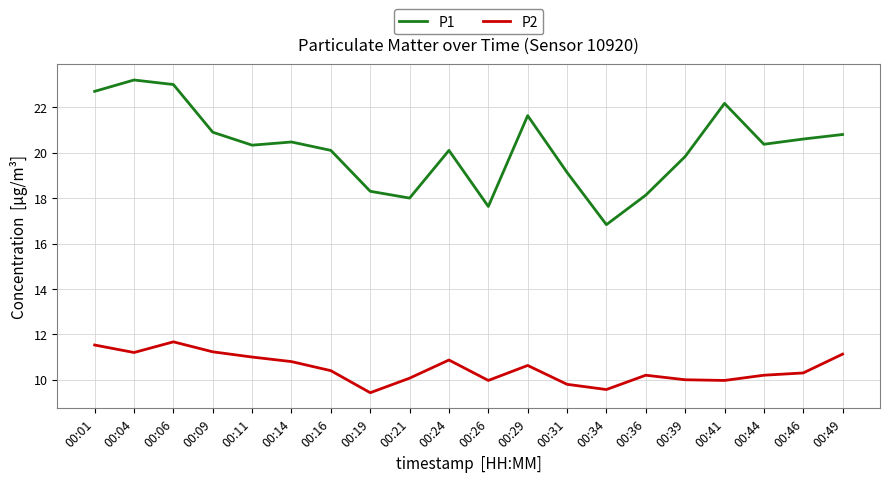

What is the spread (max minus min) of values at 00:31?

9.3